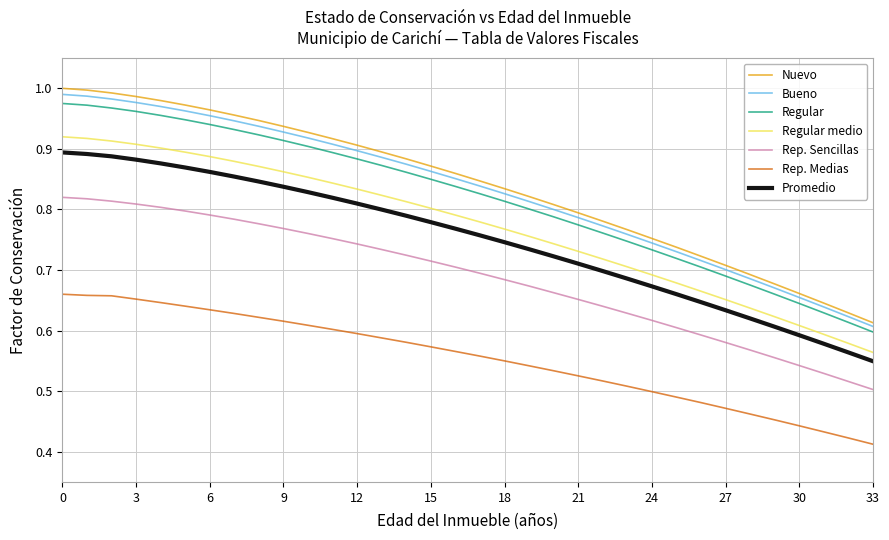

True or false: Rep. Medias and Promedio intersect in this chart.

False